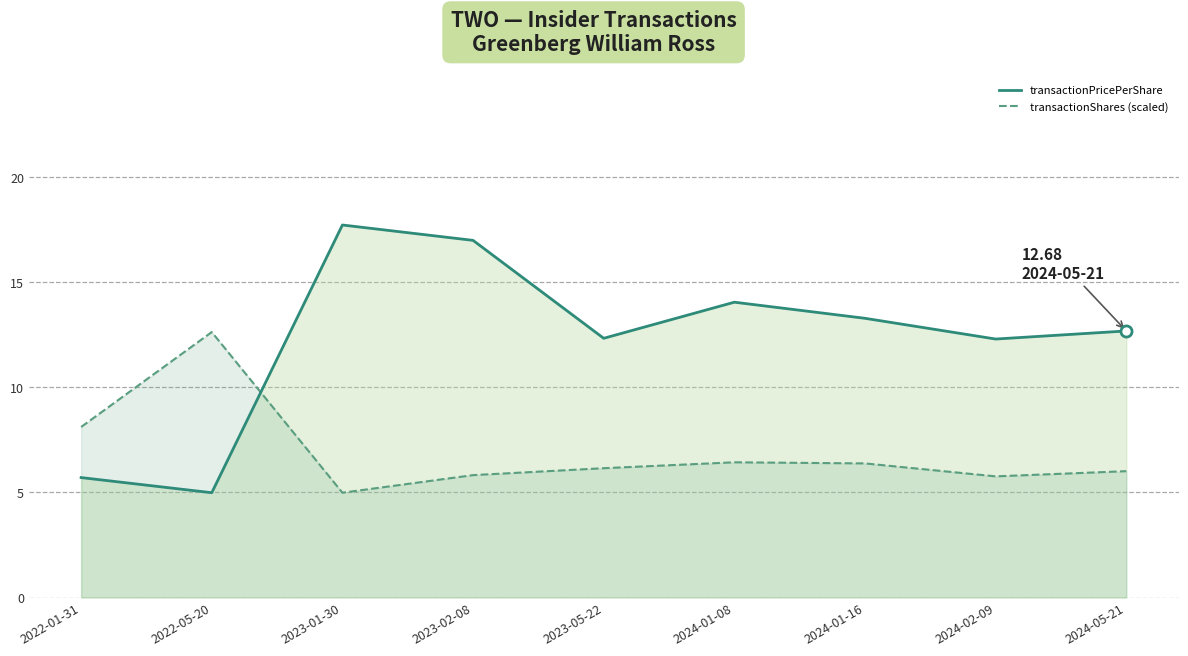

Reading left to right, list all the values displayed in this chart.

transactionPricePerShare: 5.7	5.0	17.7	17.0	12.3	14.1	13.3	12.3	12.7
transactionShares (scaled): 8.1	12.6	5.0	5.8	6.2	6.4	6.4	5.8	6.0